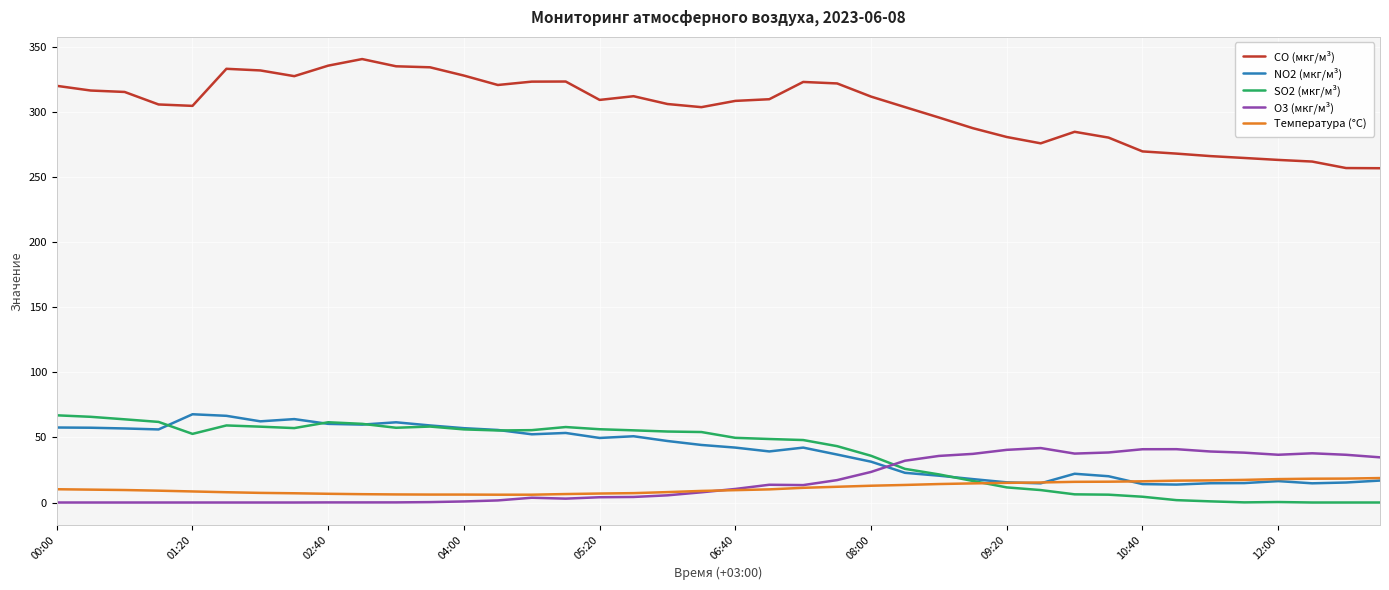

What is the maximum value for Температура (°C)?

18.8